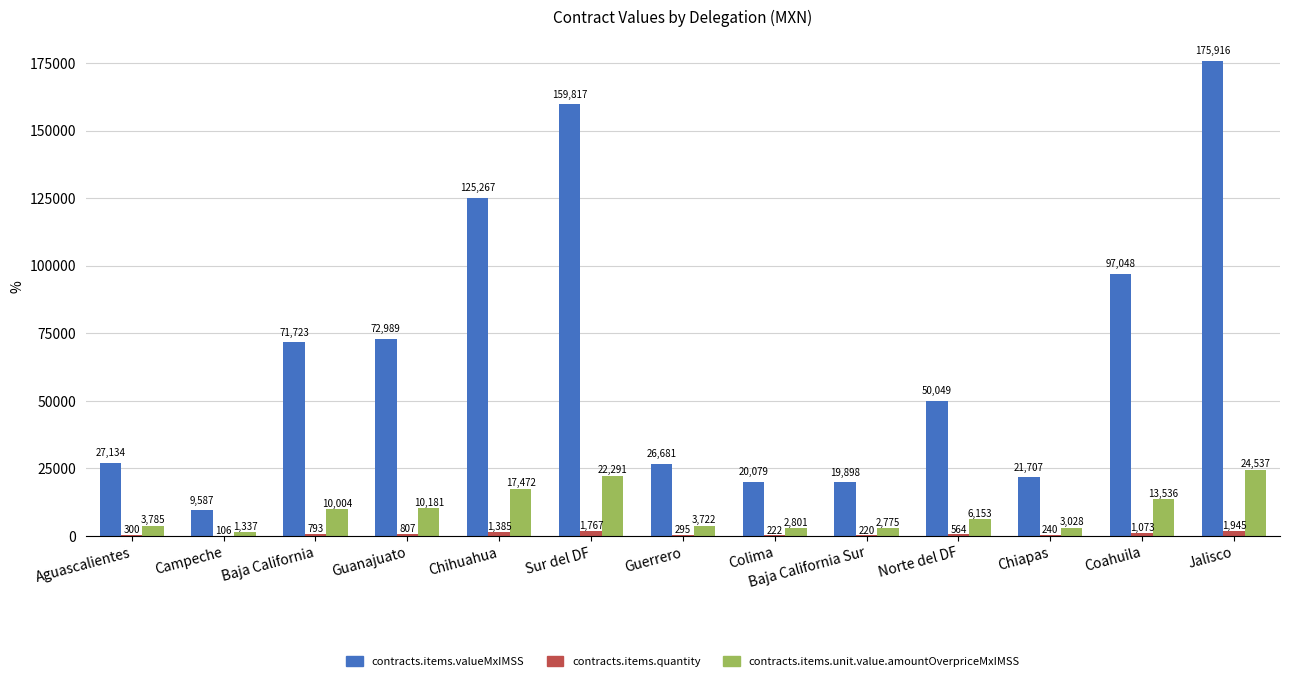

What value does the contracts.items.quantity series have at Aguascalientes?

300.0